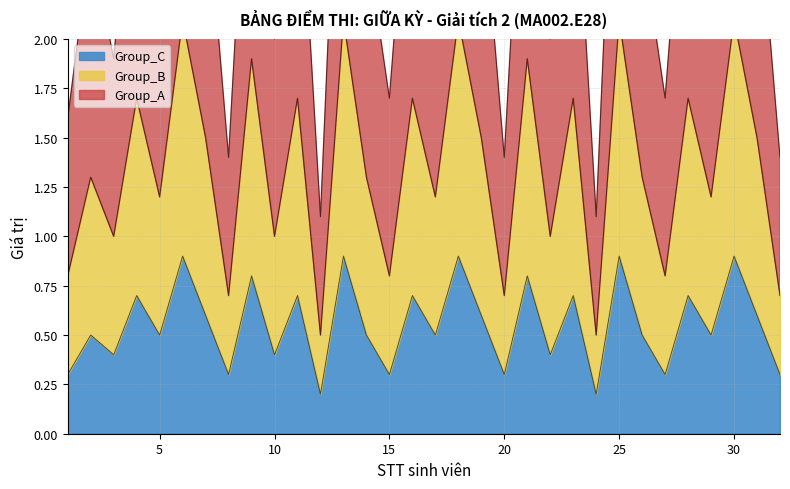

How many interior local valleys does the Group_A series have?

12